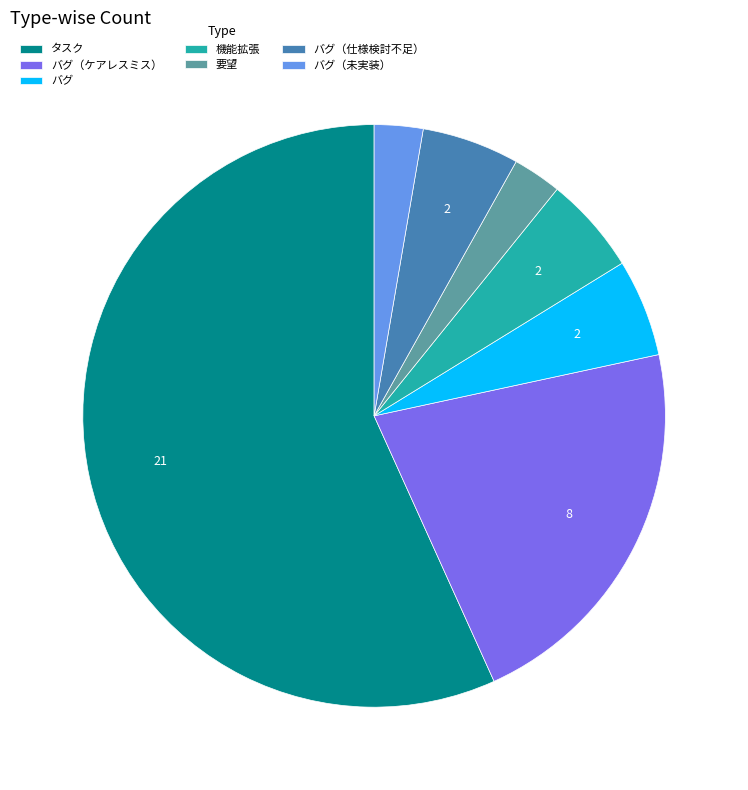

Is the sum of バグ and バグ（仕様検討不足） greater than half?

No